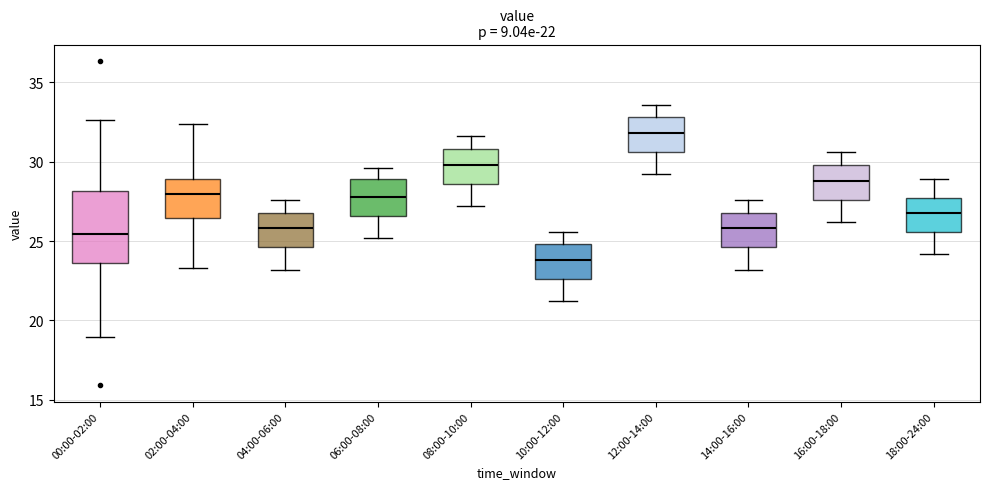

Which box's median line is the highest?

12:00-14:00